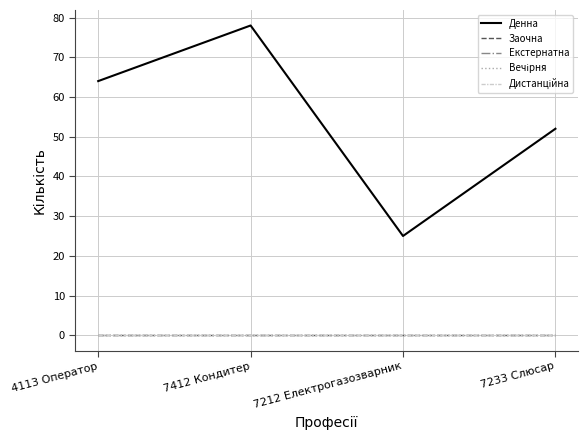

Does the chart display data point markers on the line(s)?

No